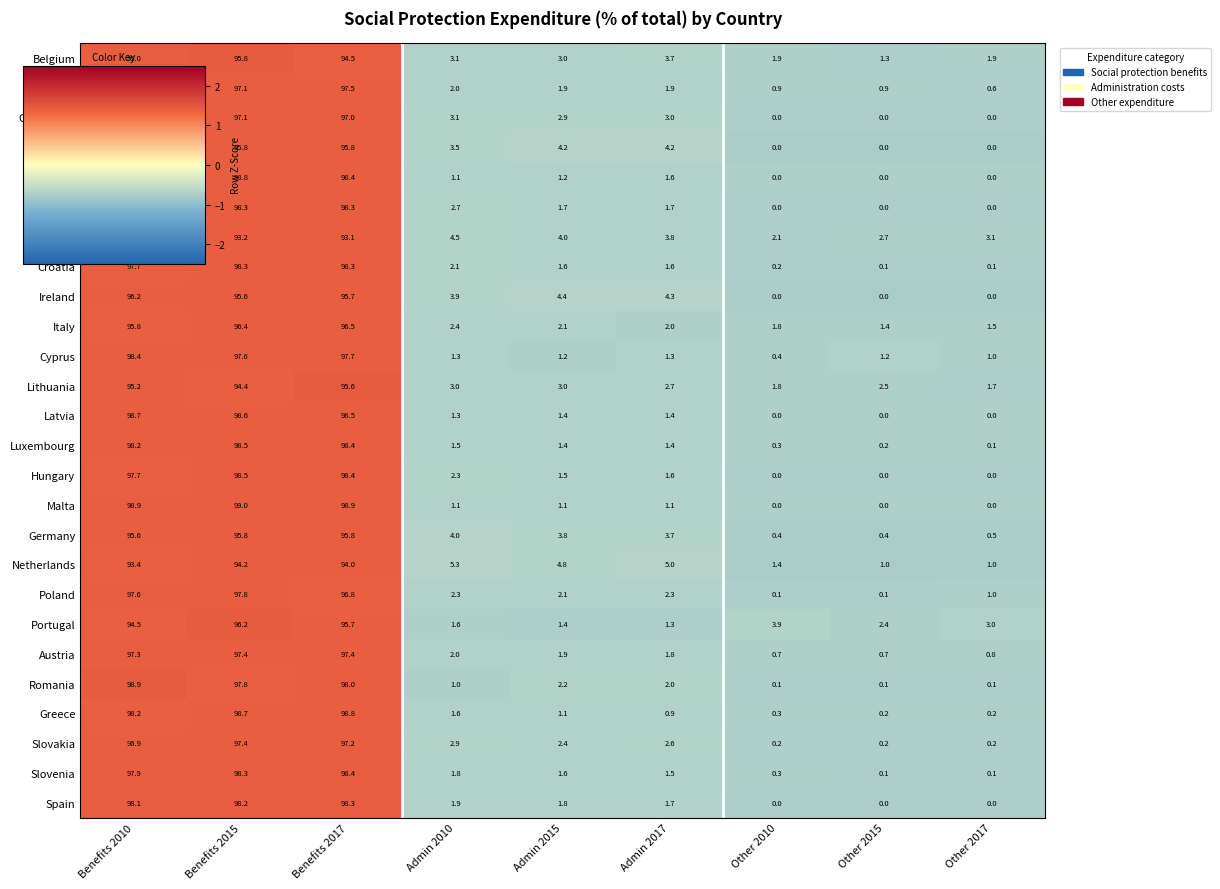

What is the maximum value shown in the chart?

99.0